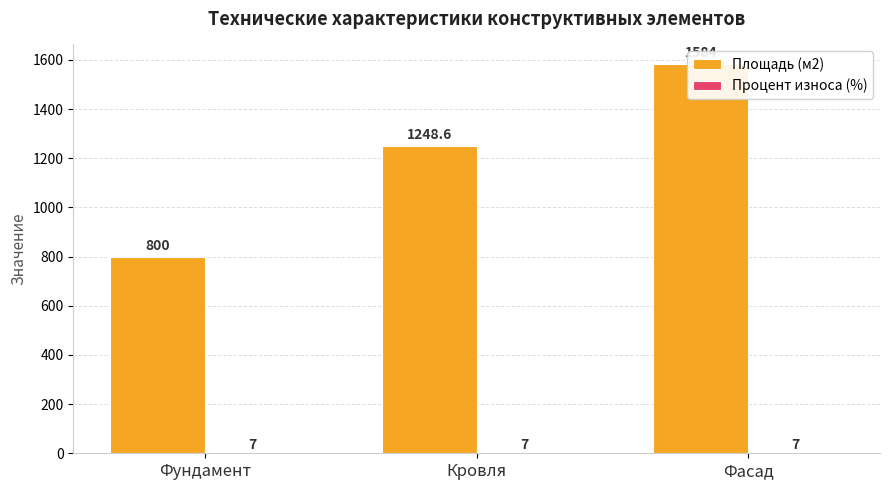

Which series has the widest spread of values?

Площадь (м2)